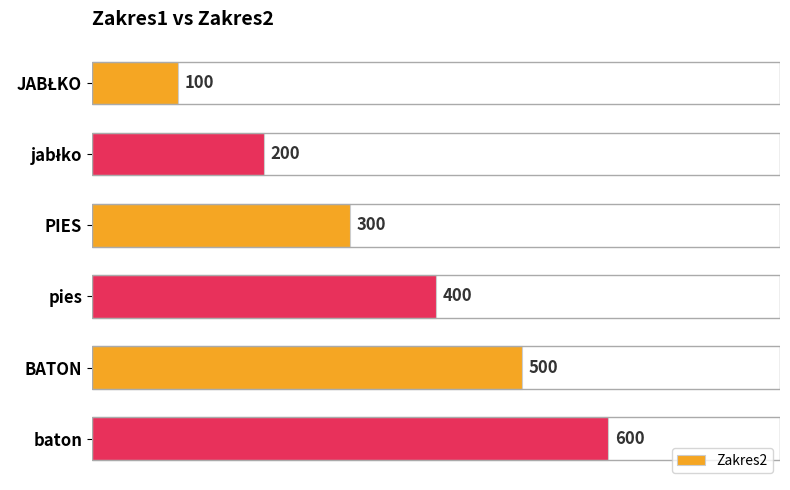

Count the values in the range 200 to 500.

4